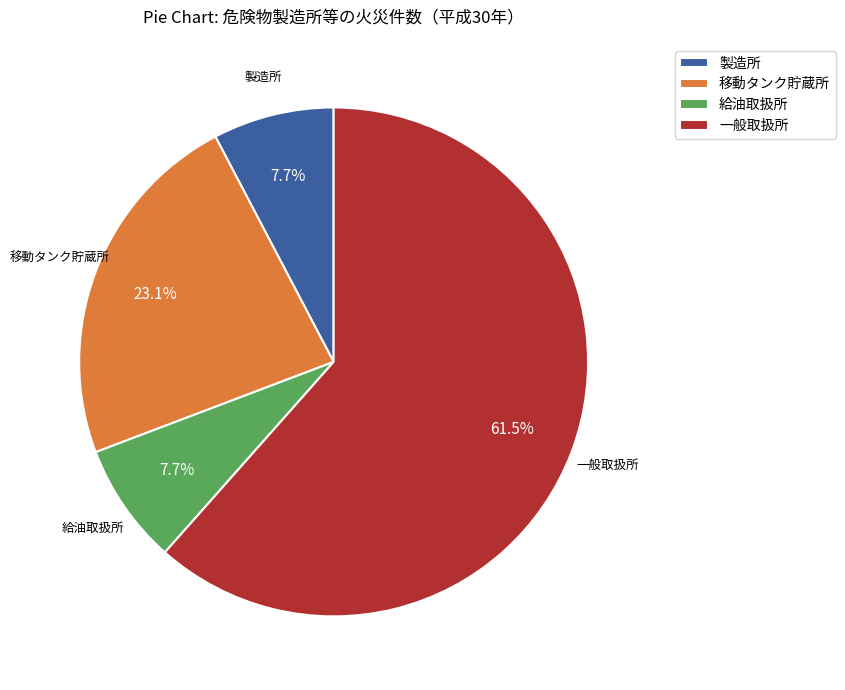

To the nearest percent, what is the difference between the 製造所 and 一般取扱所 slice percentages?

54%